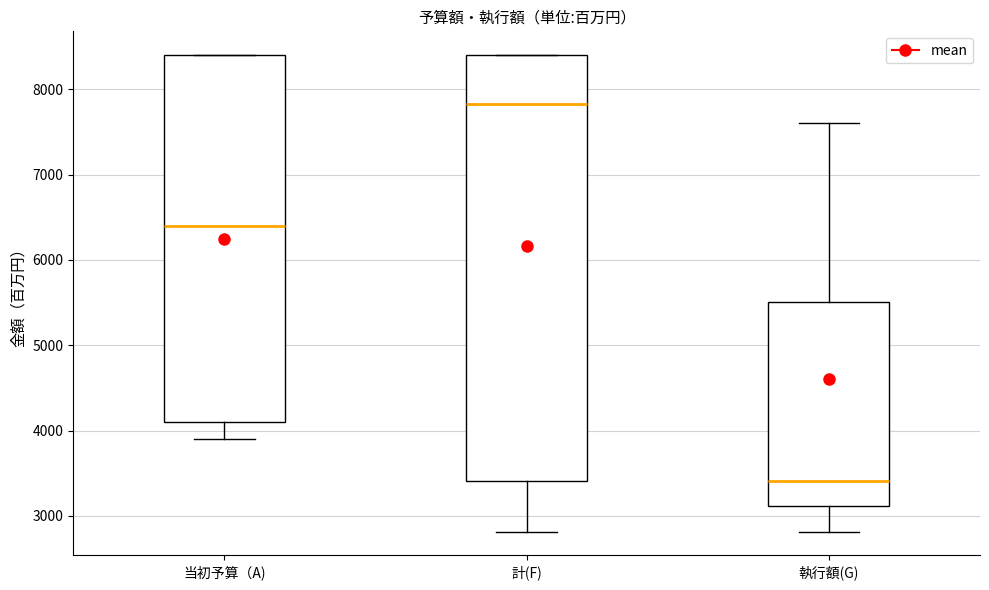

Which box has the lowest median line?

執行額(G)